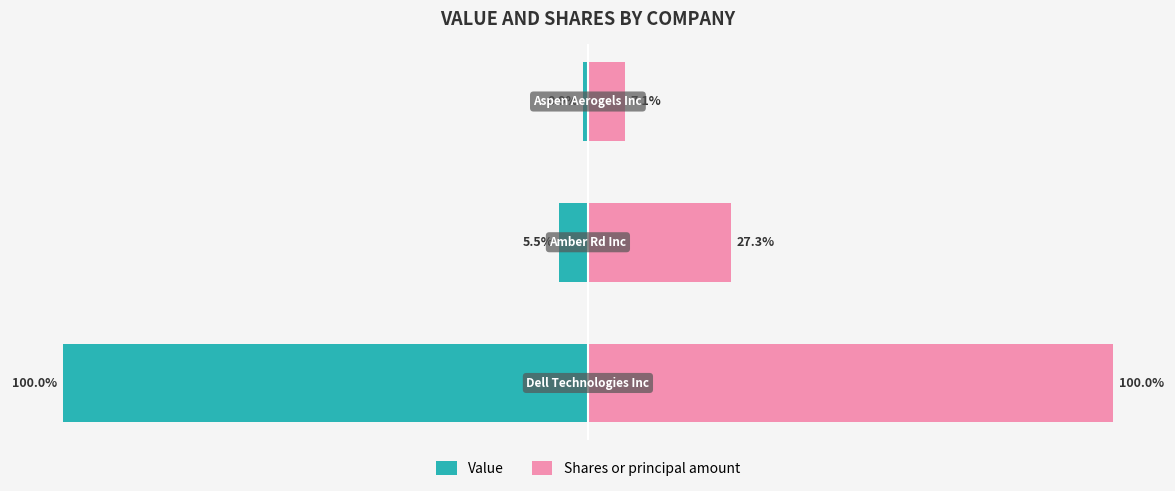

At −75, list the series in order from smallest to largest.

Value, Shares or principal amount